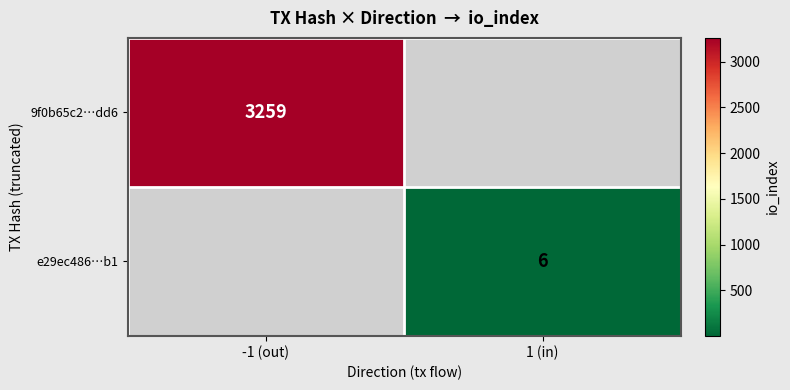

The 9f0b65c2…dd6 series shows 1039 at -1 (out). True or false?

False